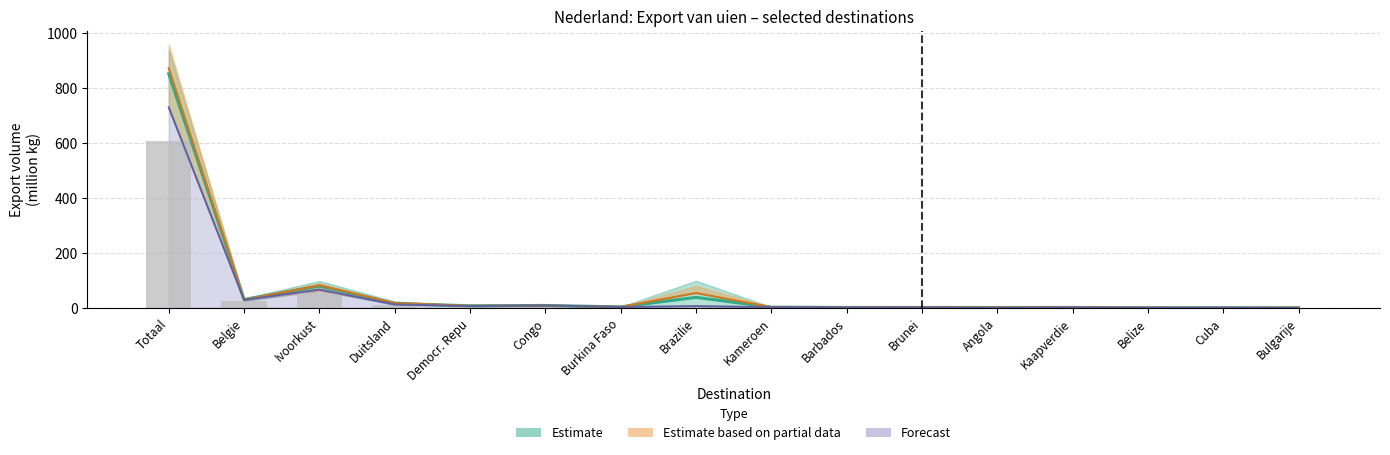

Read the value at Totaal.

607.4